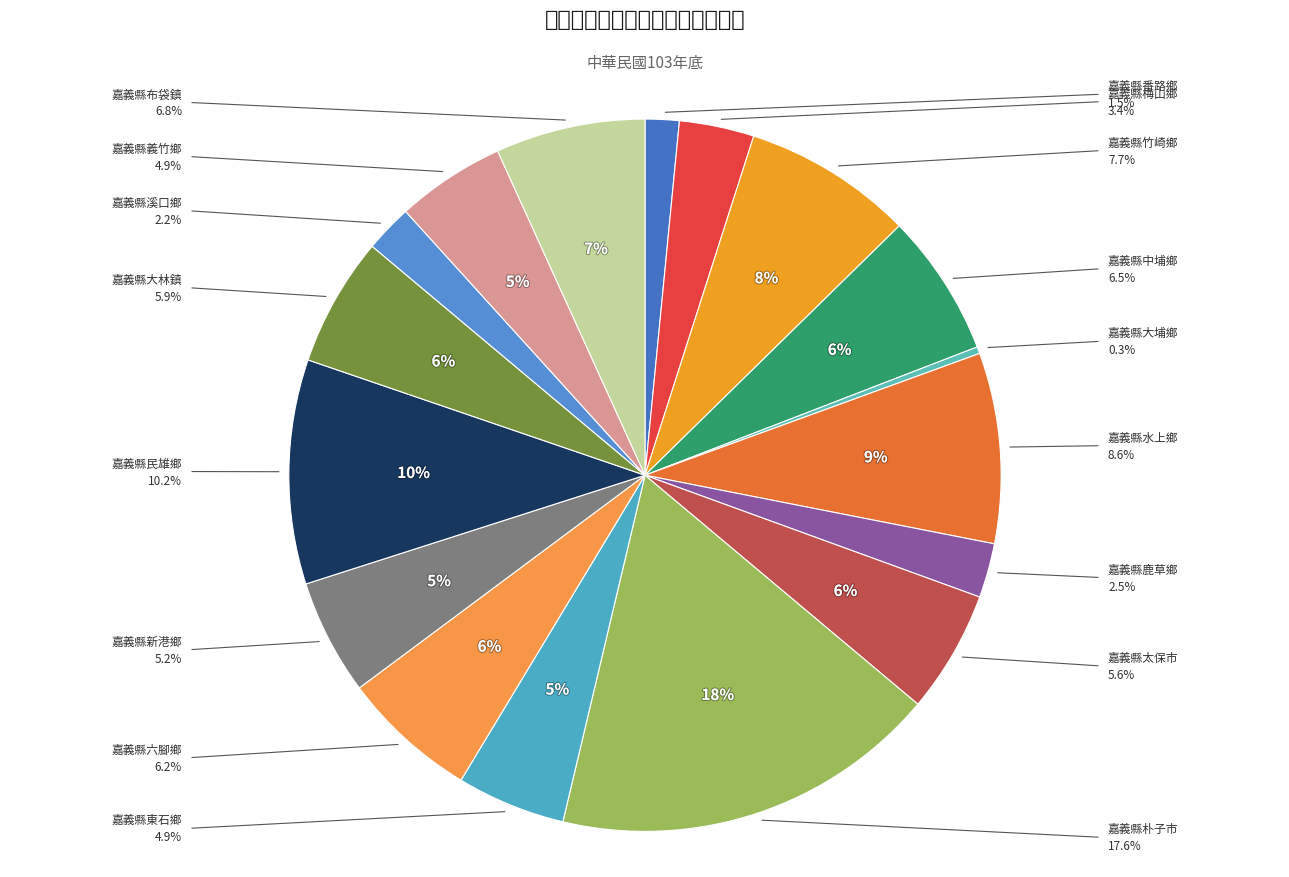

How many slices are in this pie chart?

17